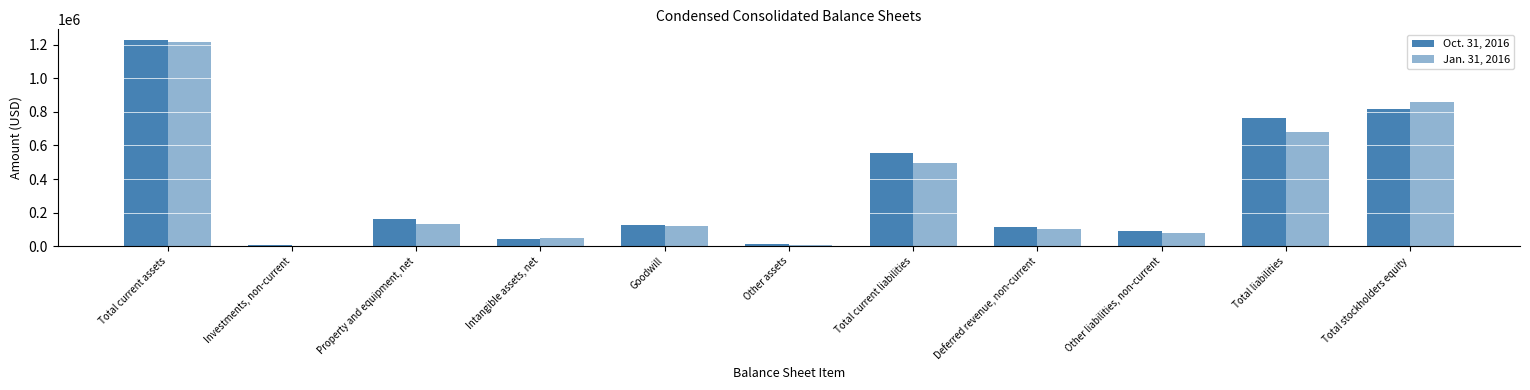

The Oct. 31, 2016 series shows 93010 at Other liabilities, non-current. True or false?

True